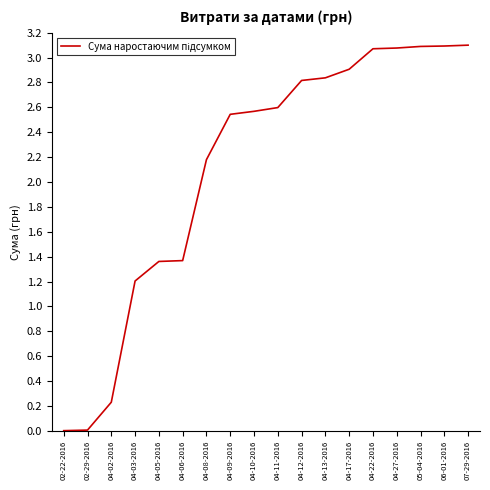

What position from the right is 04-11-2016?

9